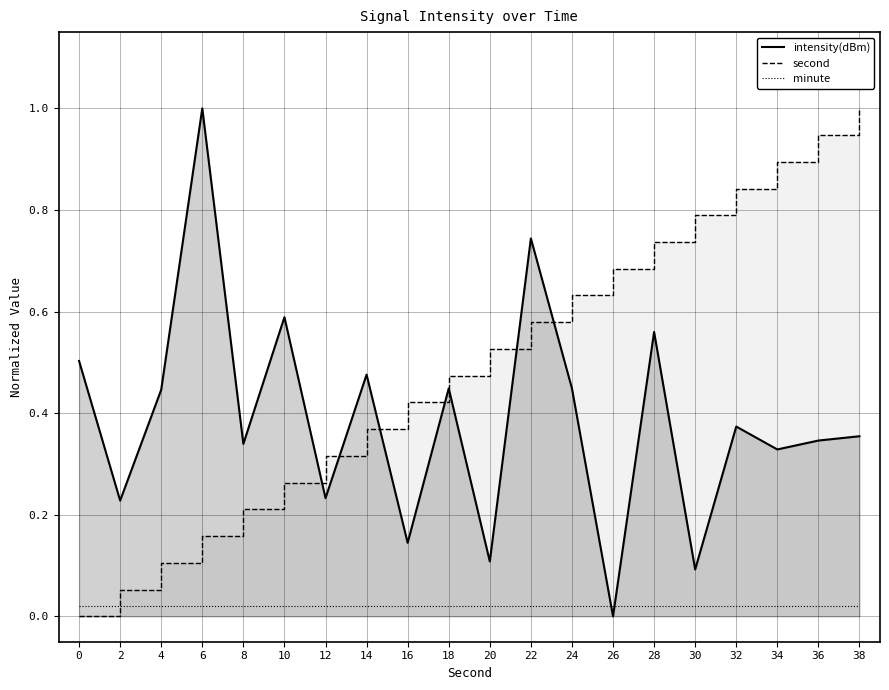

What is the difference between the second highest and minimum values in the second series?

0.9